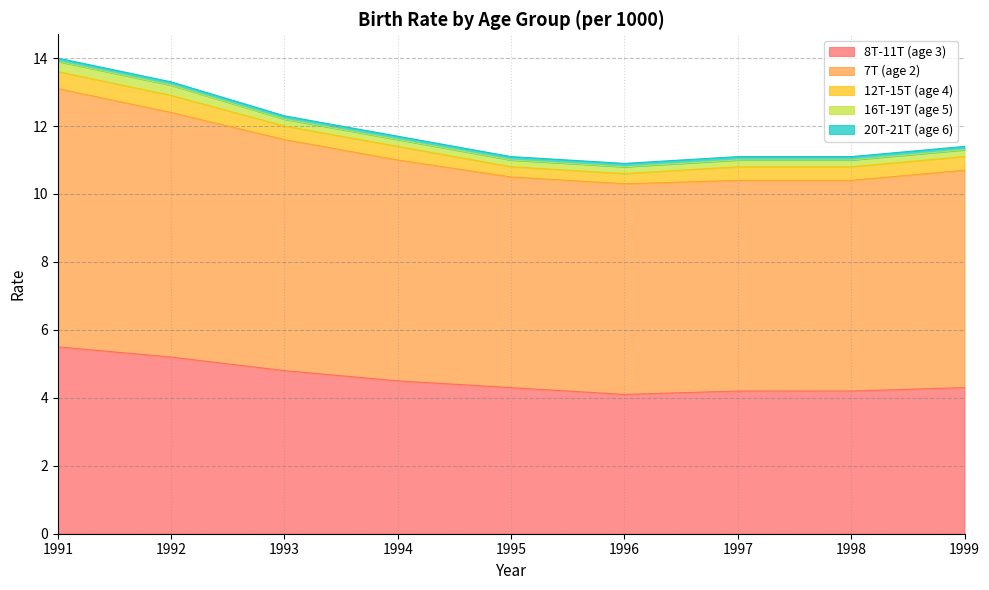

The 12T-15T (age 4) series shows 0.1 at 1996. True or false?

False